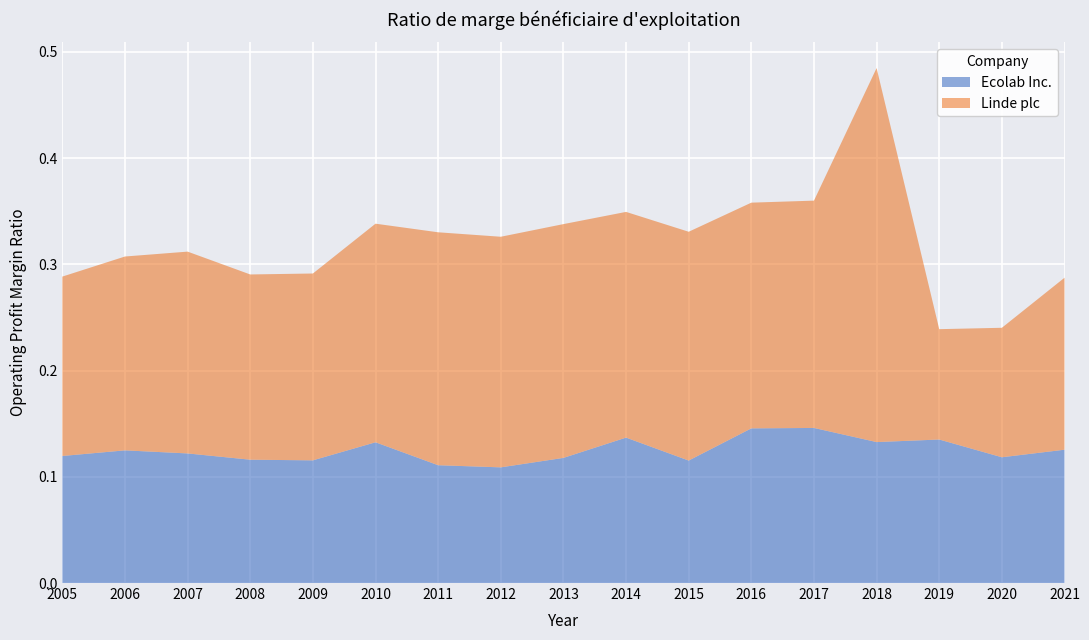

Reading right to left, list all the values displayed in this chart.

Ecolab Inc.: 0.1	0.1	0.1	0.1	0.1	0.1	0.1	0.1	0.1	0.1	0.1	0.1	0.1	0.1	0.1	0.1	0.1
Linde plc: 0.2	0.1	0.1	0.4	0.2	0.2	0.2	0.2	0.2	0.2	0.2	0.2	0.2	0.2	0.2	0.2	0.2